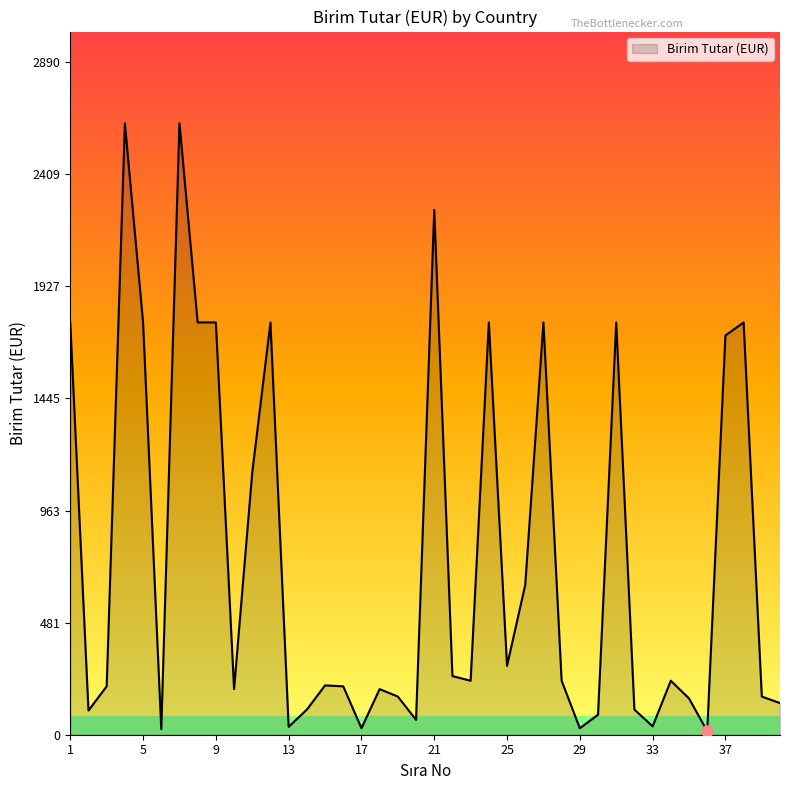

Does the chart display data point markers on the line(s)?

No